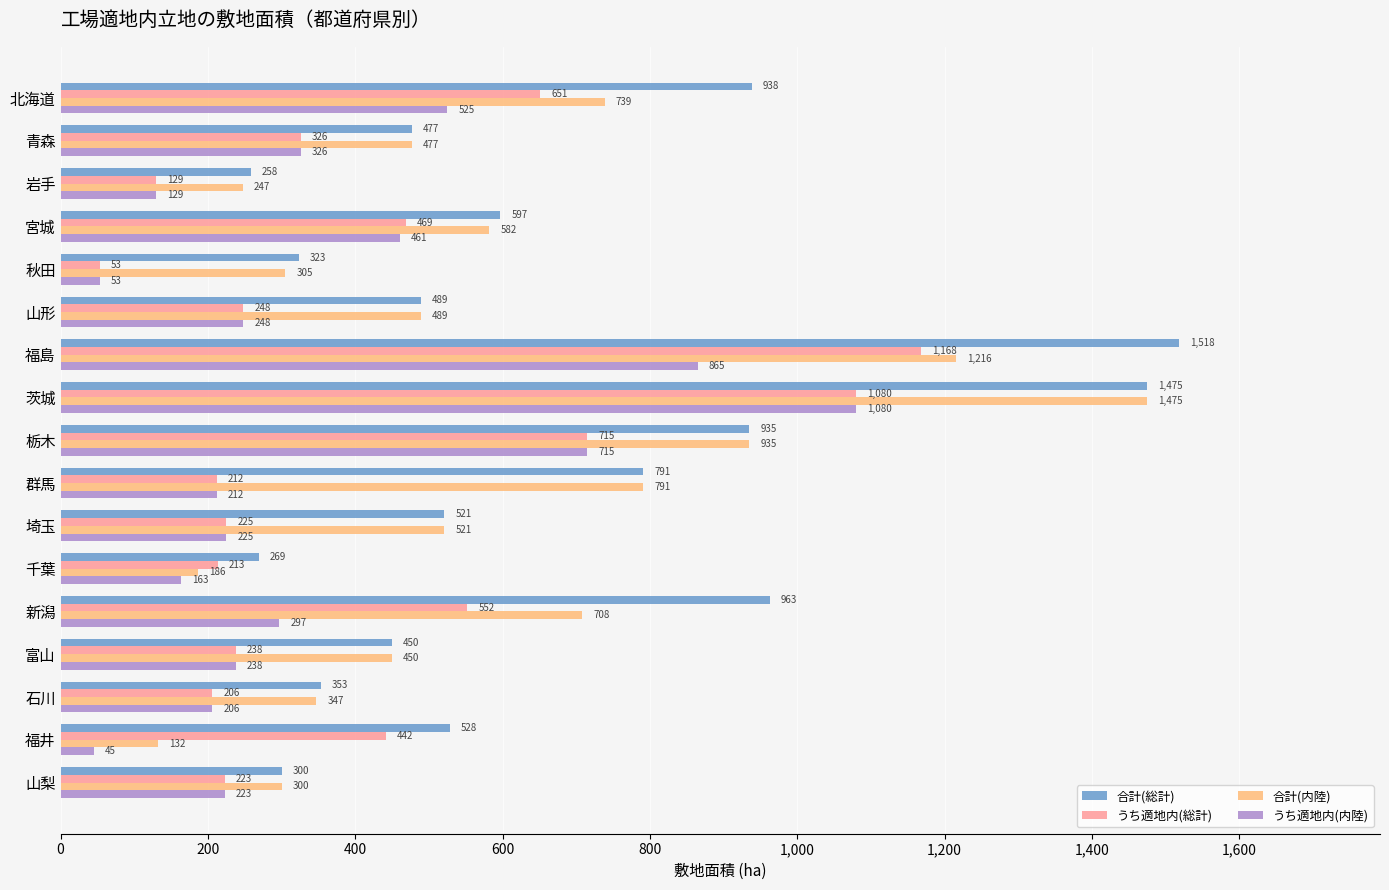

What is the total value across all series at 茨城?

5110